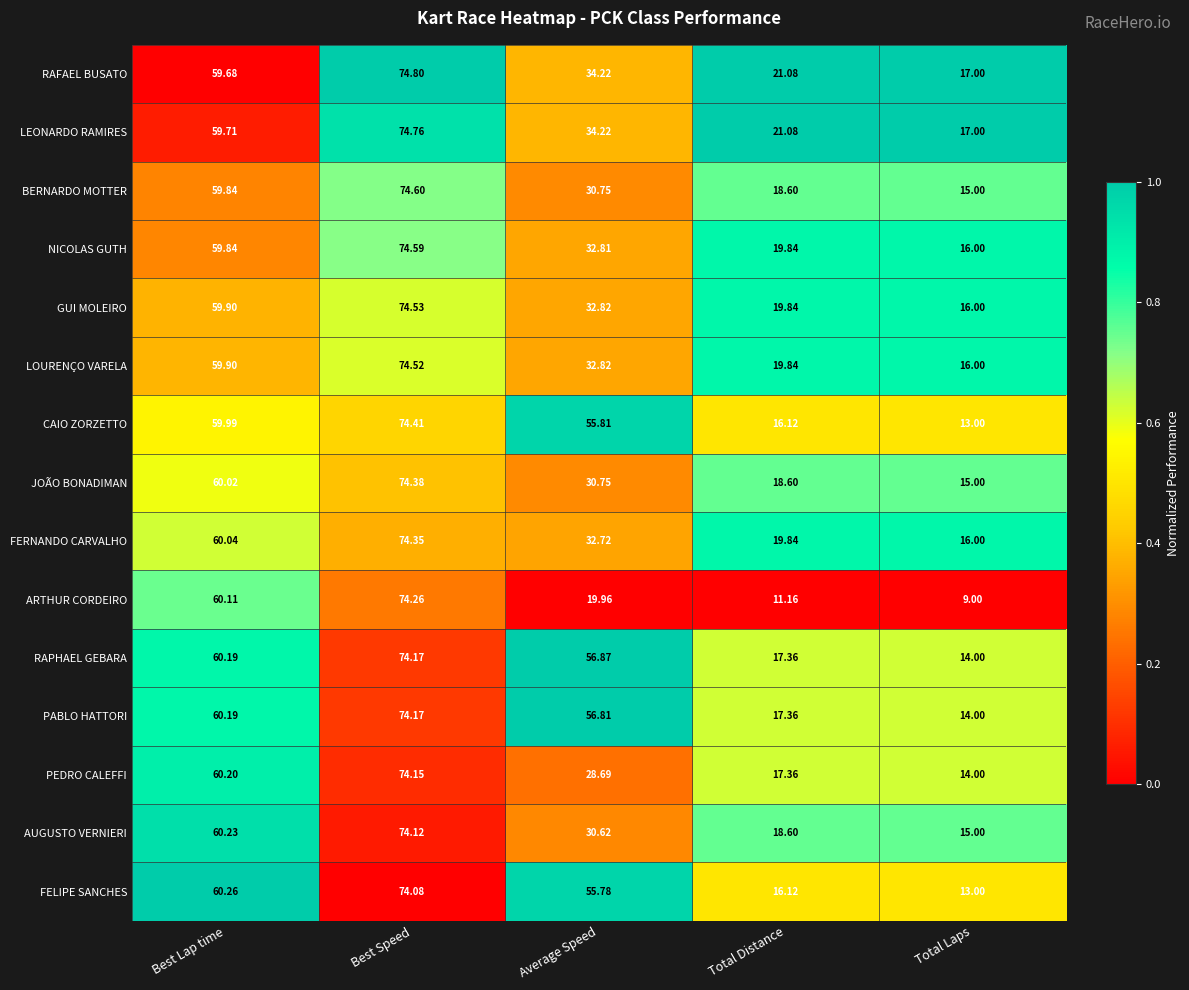

What is the difference between the highest and lowest values at Average Speed?

36.9